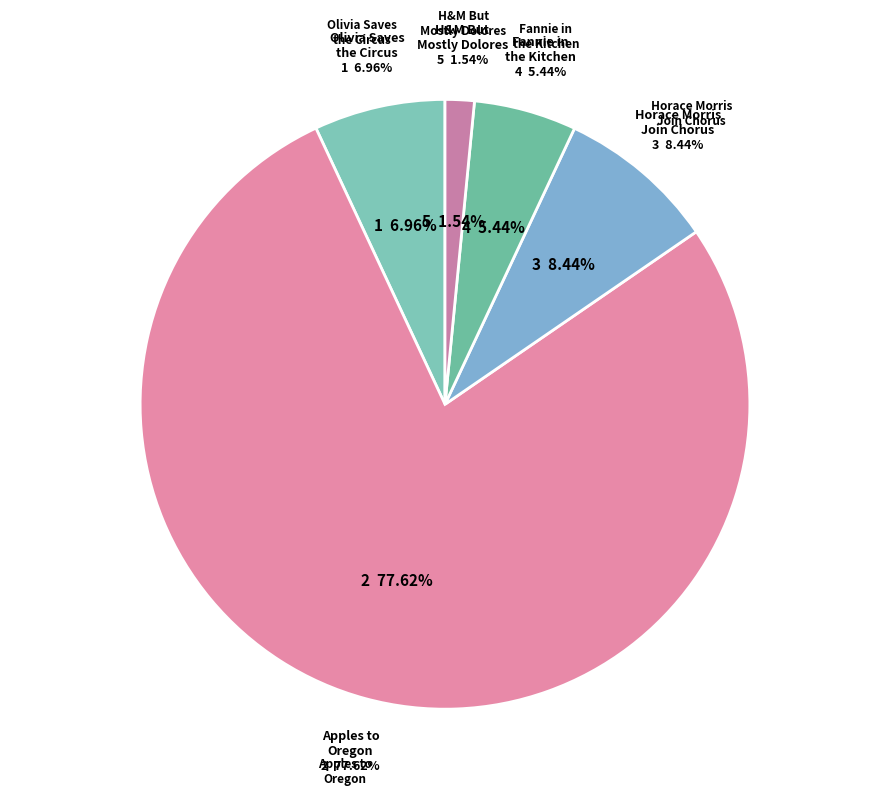

Does any single category account for the majority?

Yes